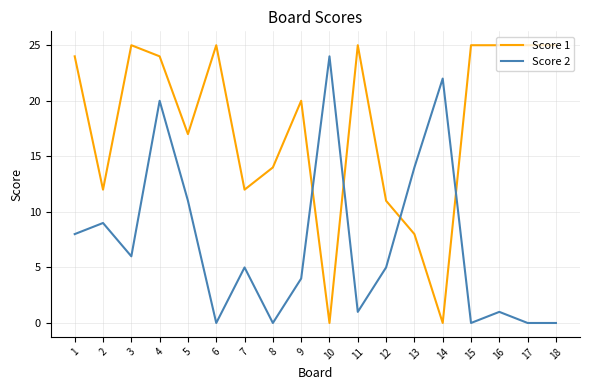

What is the highest value of the Score 2 series?

24